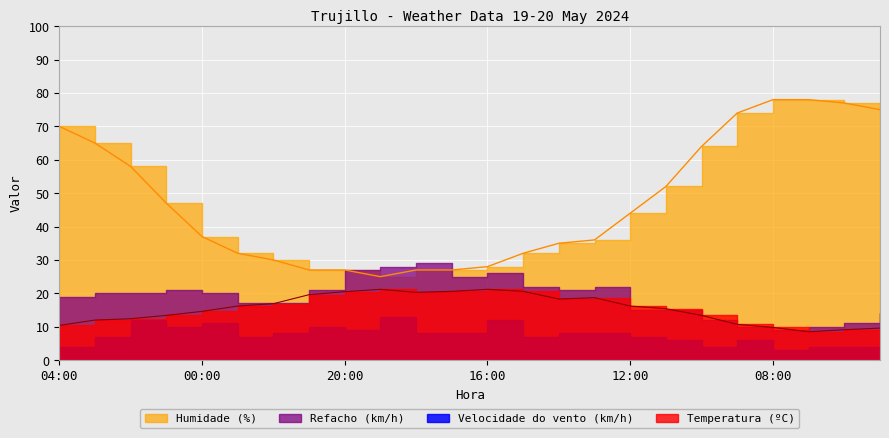

Which series has the largest range (max minus min)?

Humidade (%)